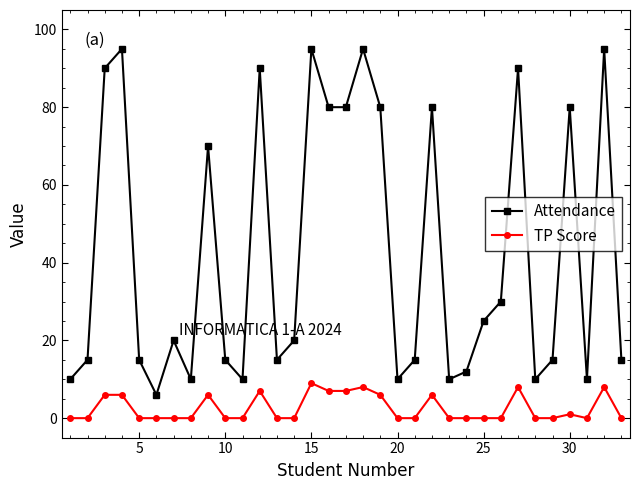

How many interior local peaks does the Attendance series have?

10